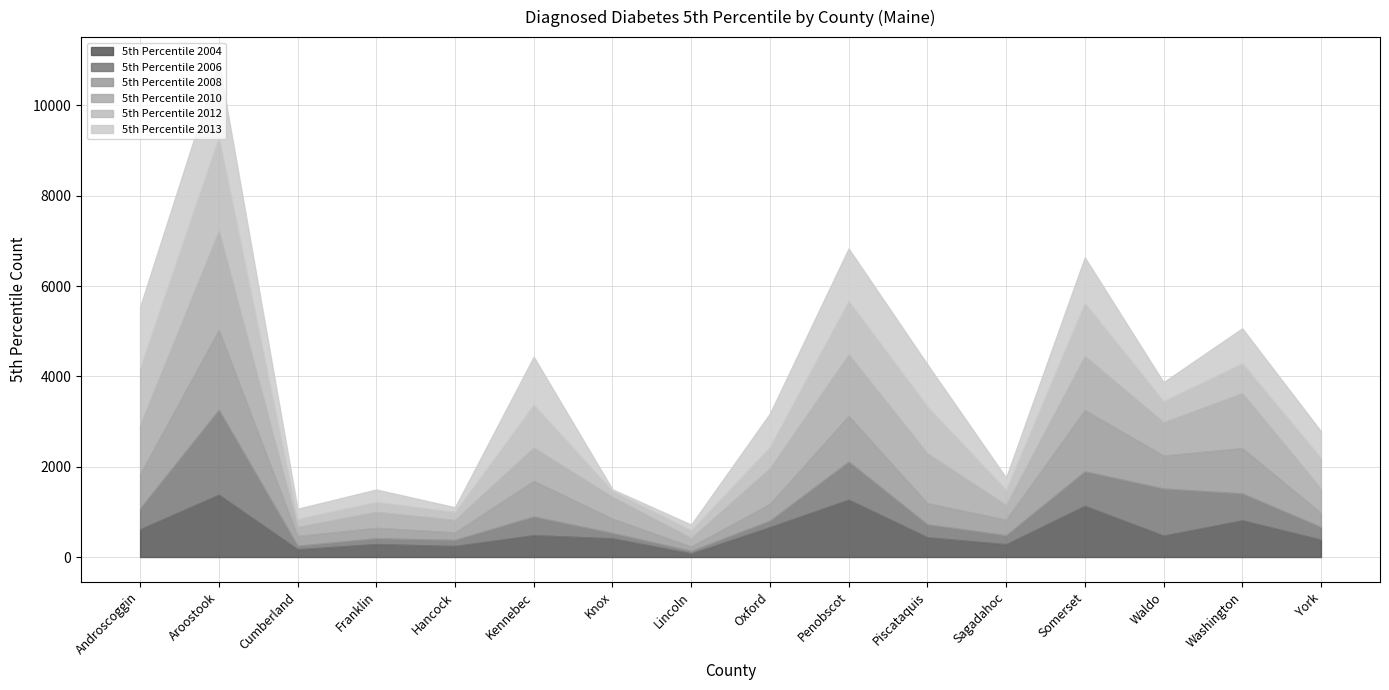

What is the difference between the 5th Percentile 2006 values at Waldo and Somerset?

276